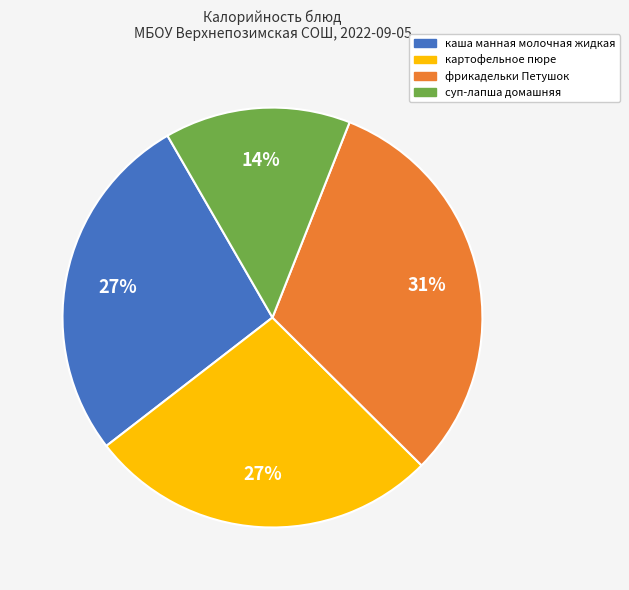

Does any single category account for the majority?

No